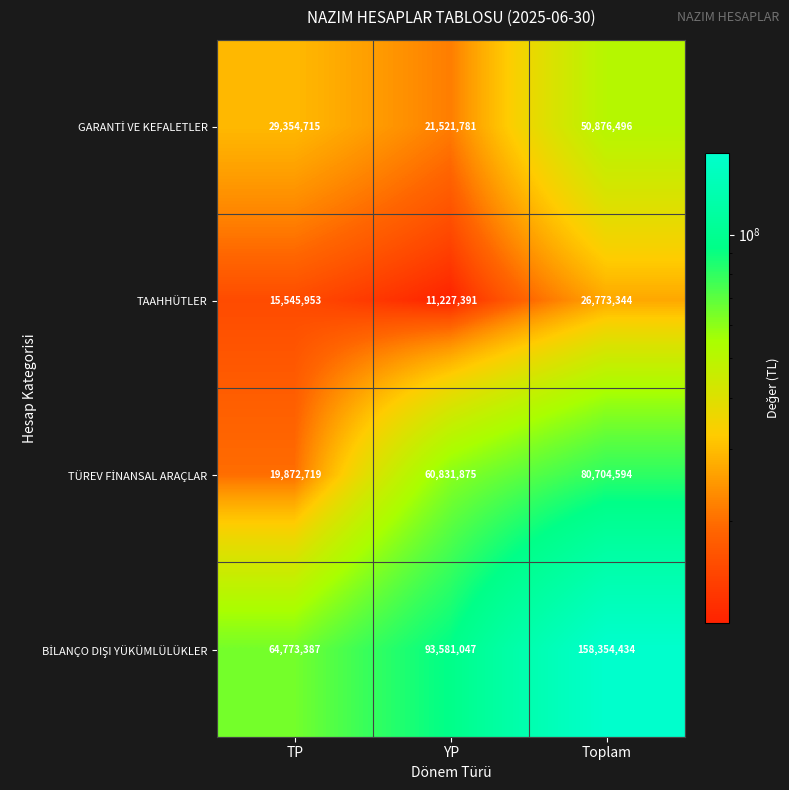

What is the spread (max minus min) of values at Toplam?

131581090